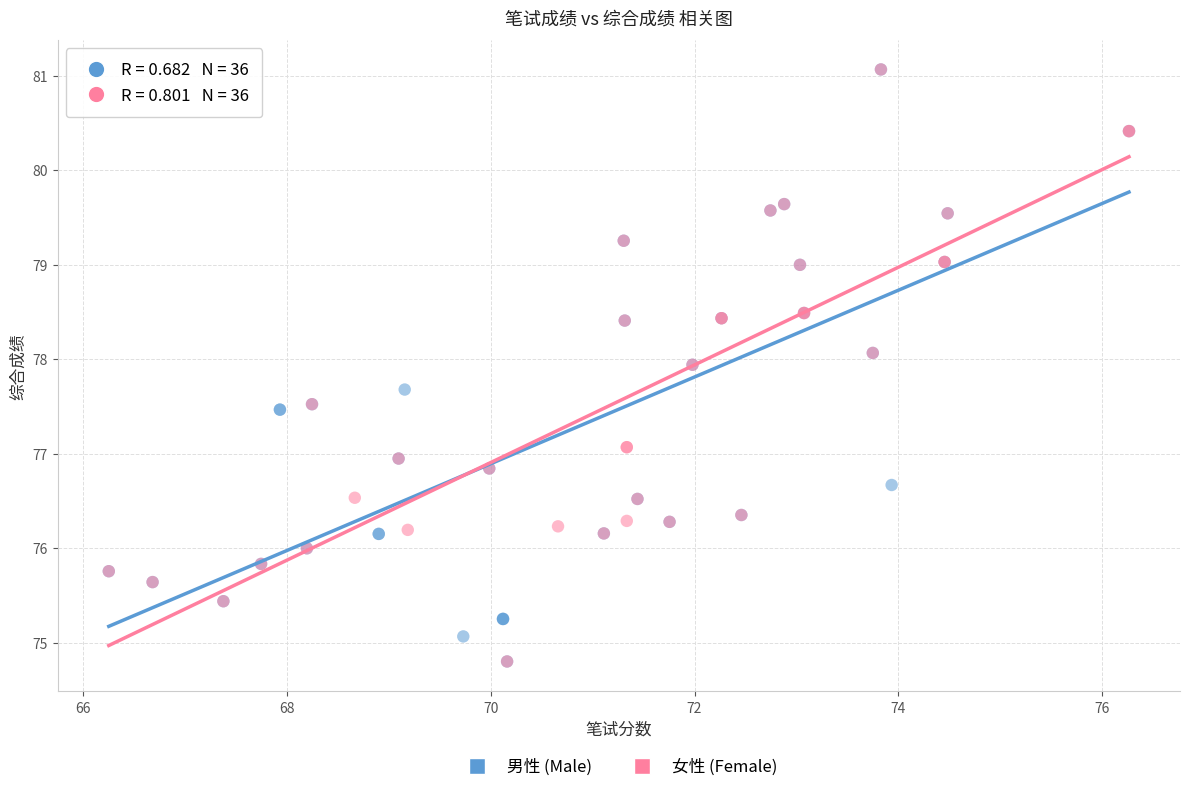

What are all the series names shown in the legend?

男性 (Male), 女性 (Female)